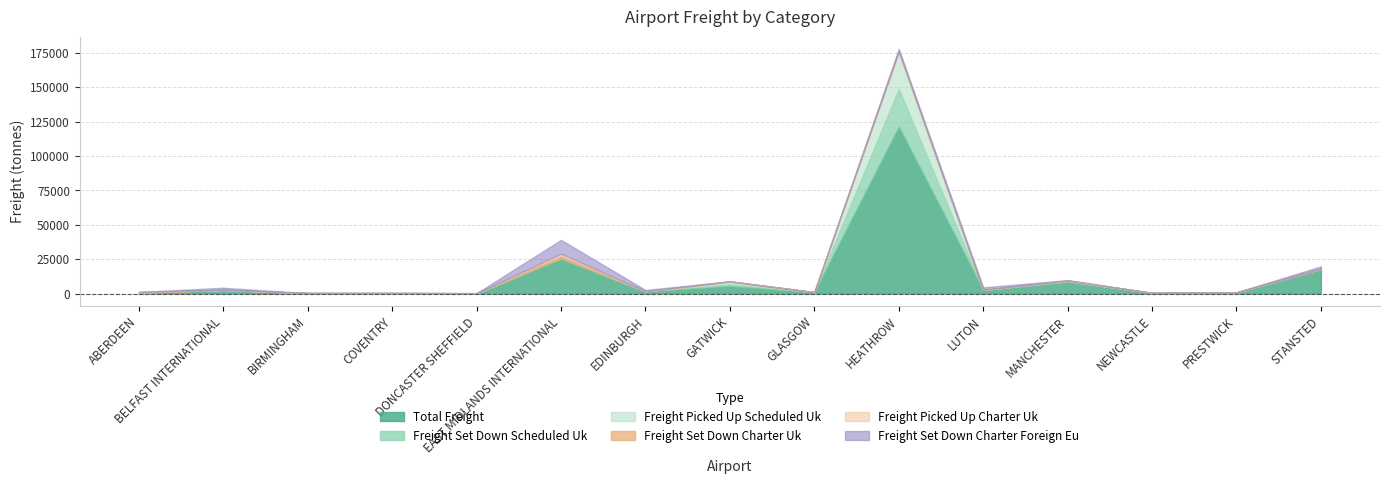

The freight_picked_up_scheduled_UK series shows 0.0 at DONCASTER SHEFFIELD. True or false?

True